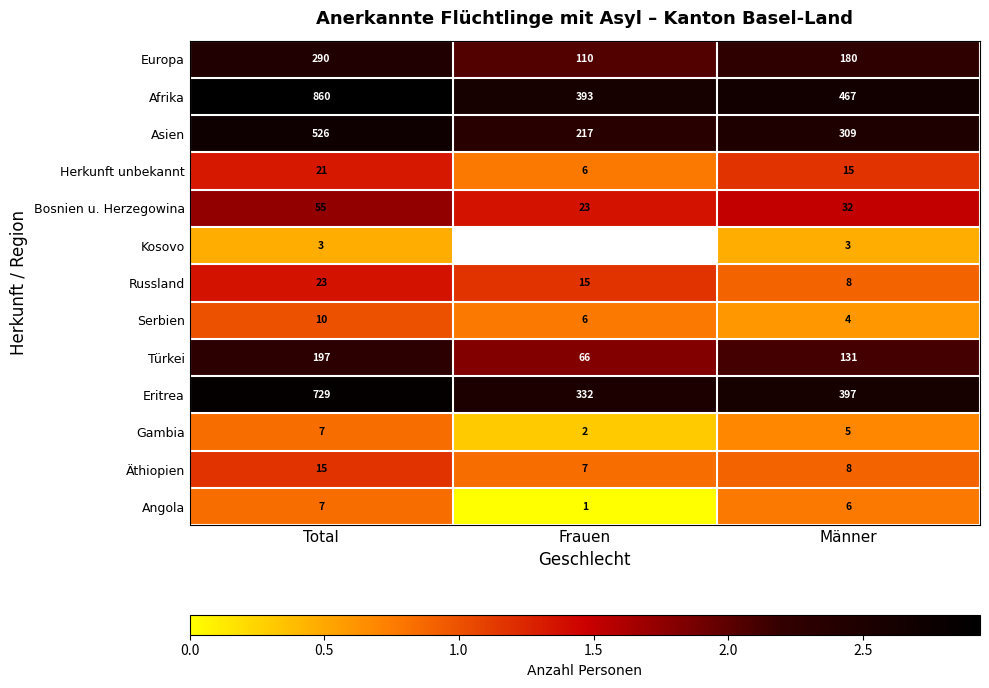

Rank the categories by Europa value from highest to lowest.

Total, Männer, Frauen